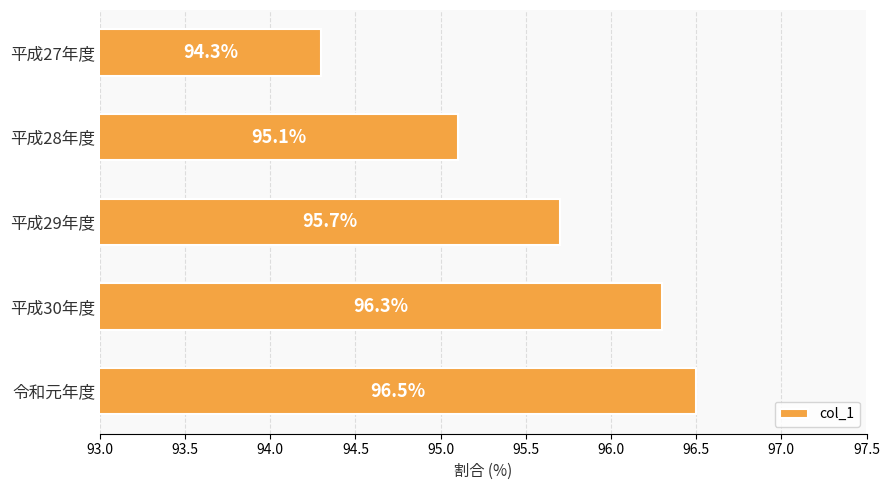

How many values are below 95?

1